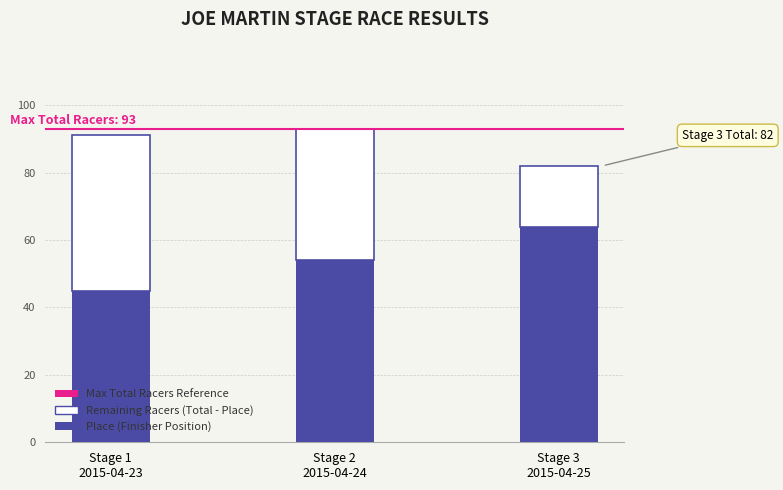

Reading right to left, what are the values for Place (Finisher Position)?

64	54	45